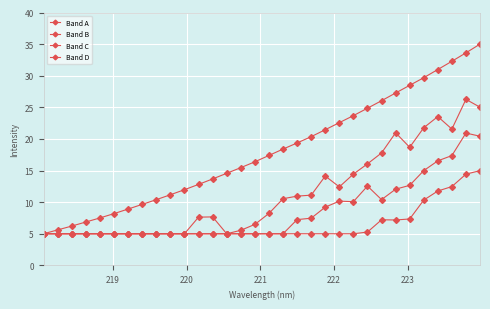

How many categories are shown in the chart?

32